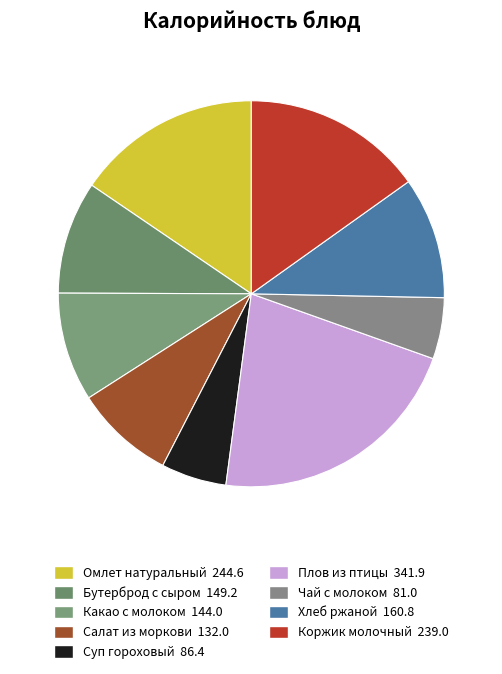

How many slices are in this pie chart?

9